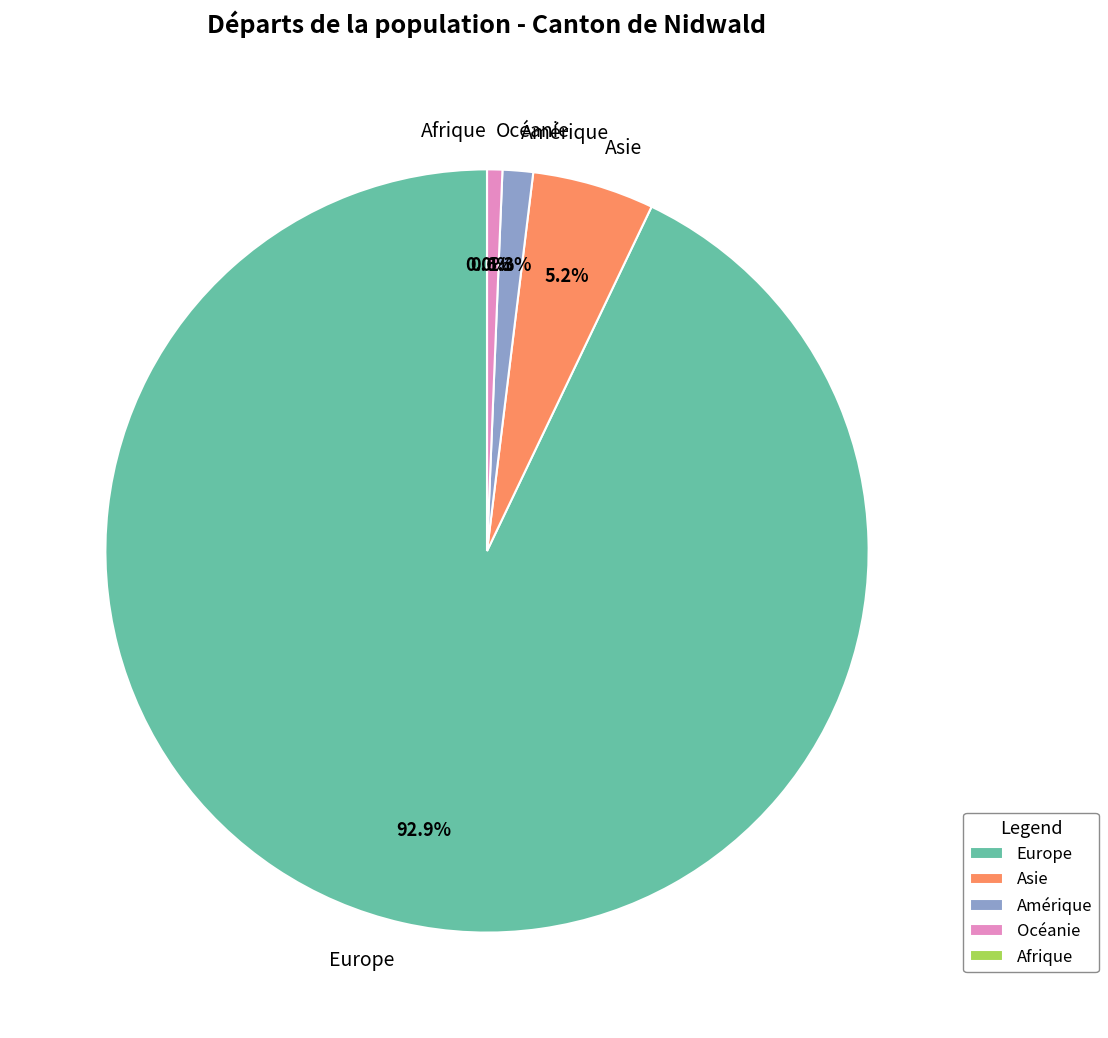

Is there any slice that represents more than half of the pie?

Yes